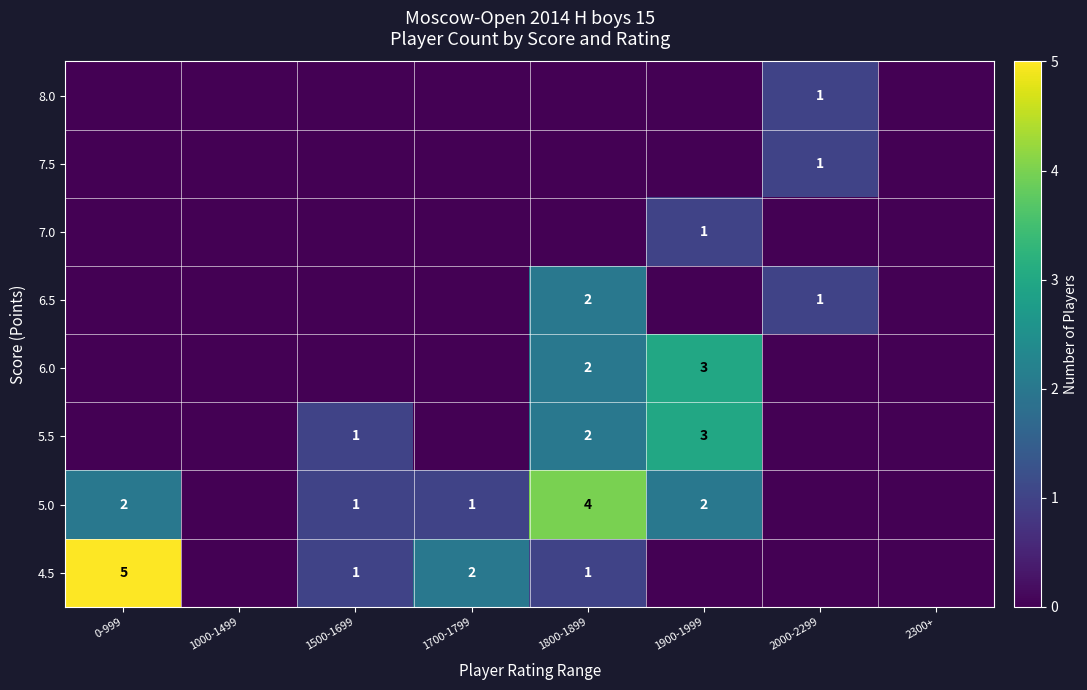

True or false: 5.0 has a value of 7 at 1800-1899.

False